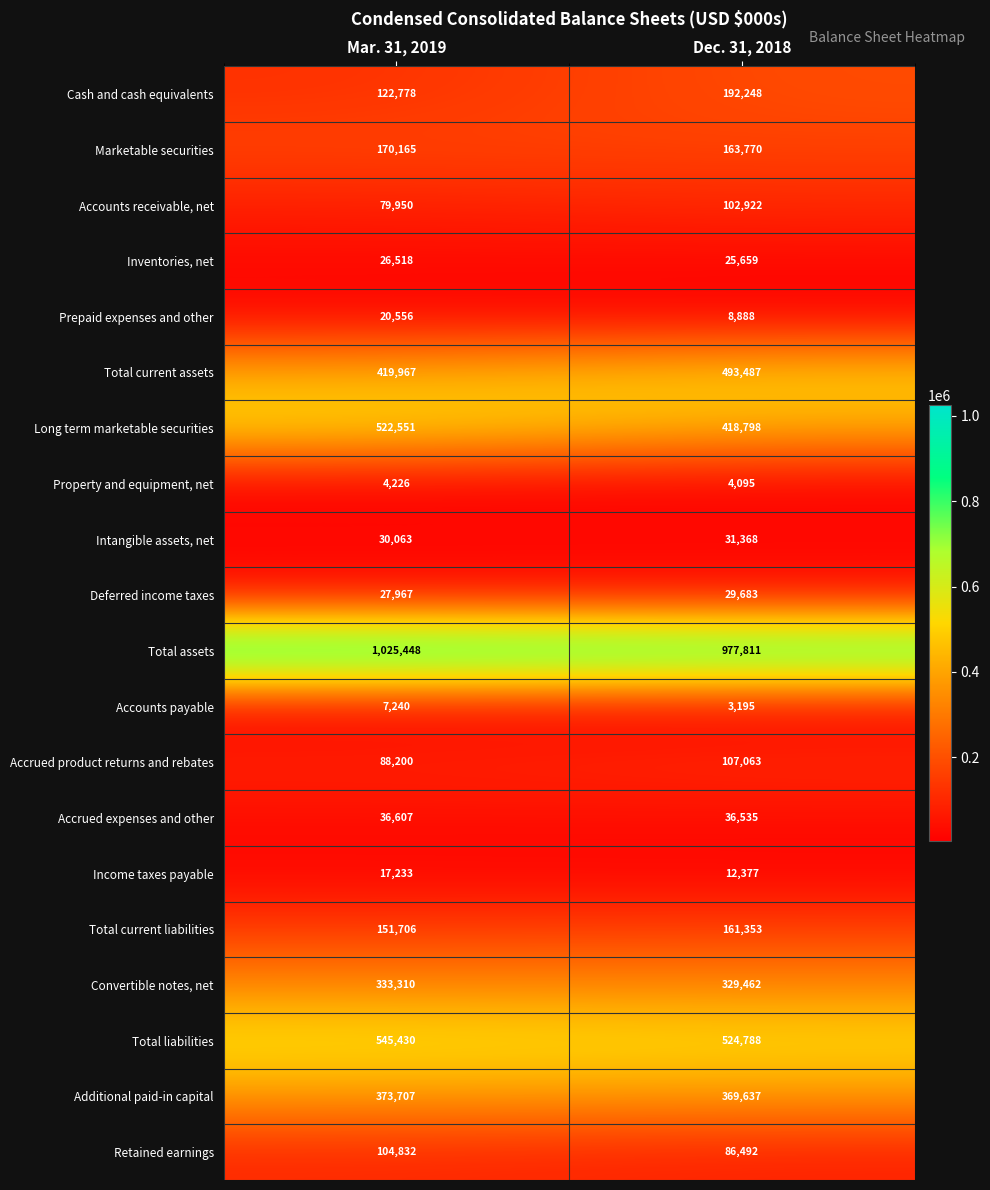

What is the approximate value of Marketable securities at Dec. 31, 2018, to the nearest 10?

163770